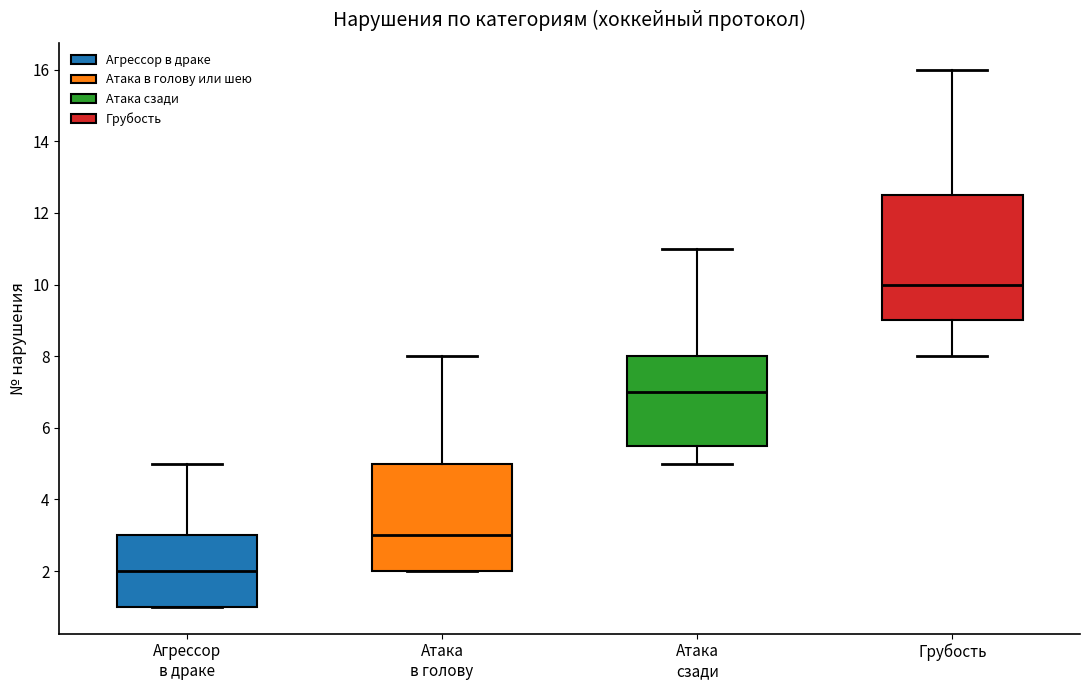

Which box has the highest median line?

Грубость